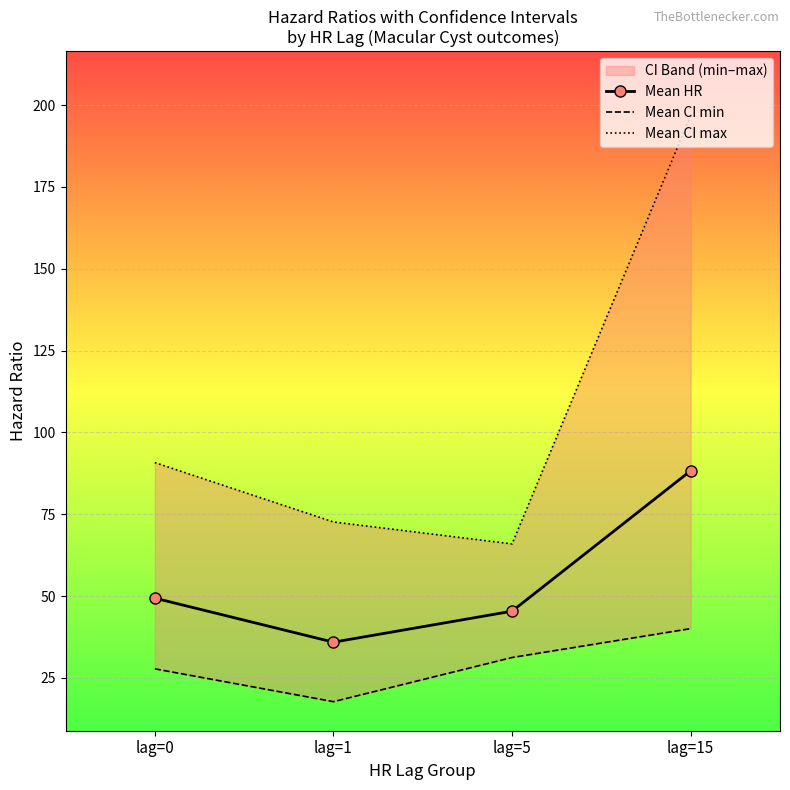

Between lag=5 and lag=1, which is larger?

lag=5